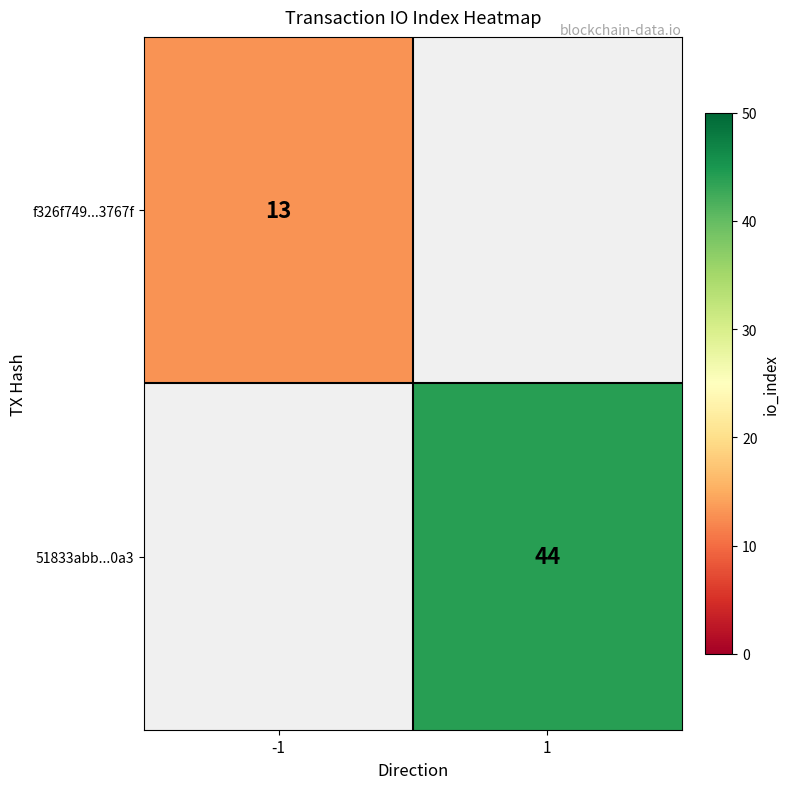

Is it true that 51833abb...0a3 equals 44 at 1?

True